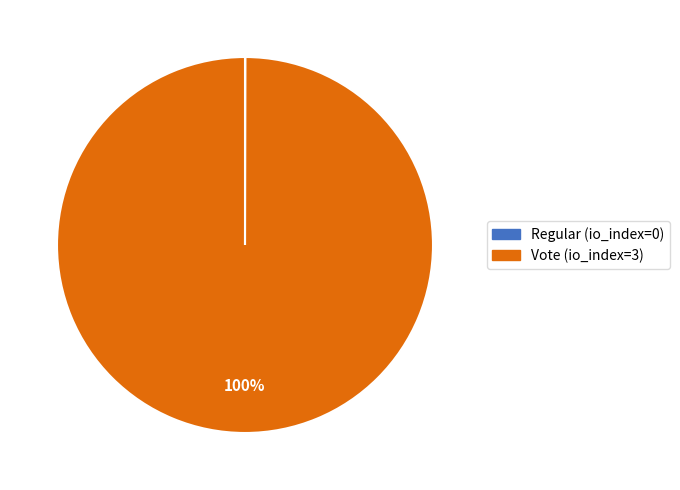

To the nearest percent, what portion does Vote (io_index=3) represent?

100%